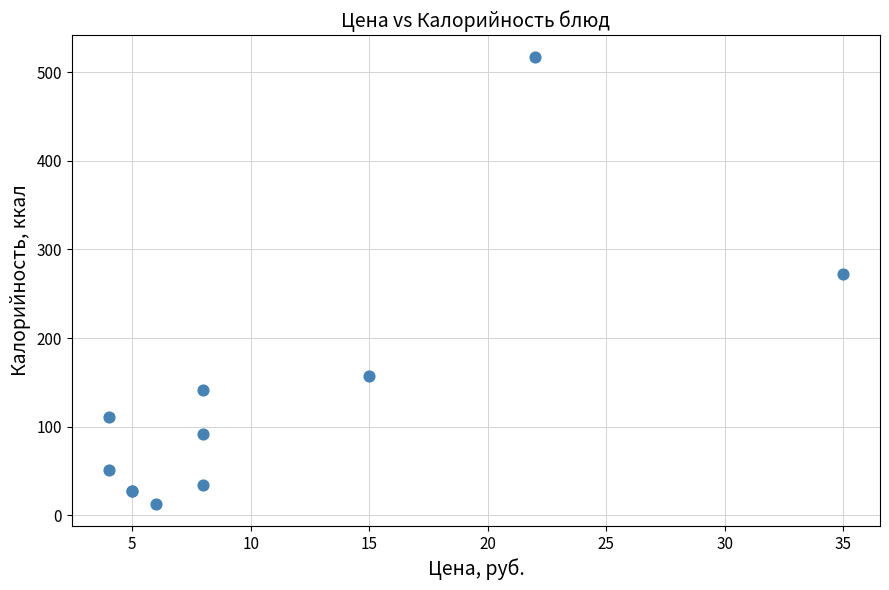

What Y value in the scatter plot is closest to 264?

271.8